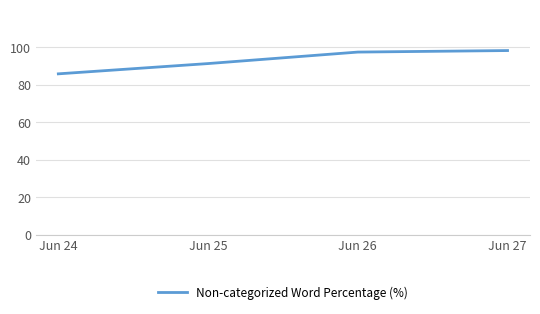

True or false: there are more than 2 points higher than both neighbors.

False